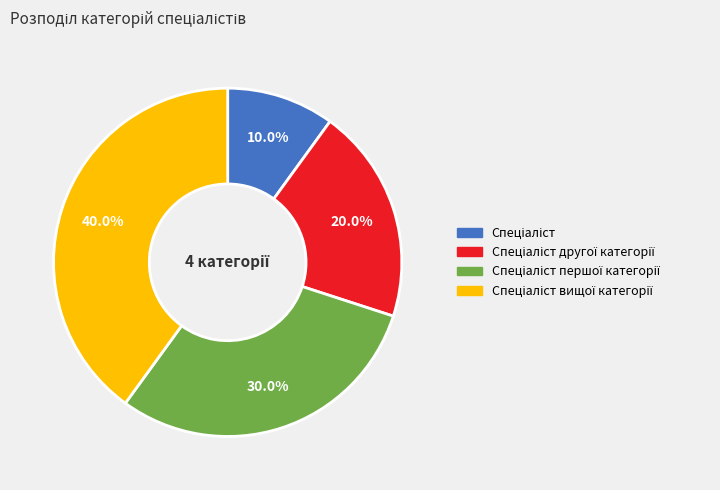

Does any single category account for the majority?

No